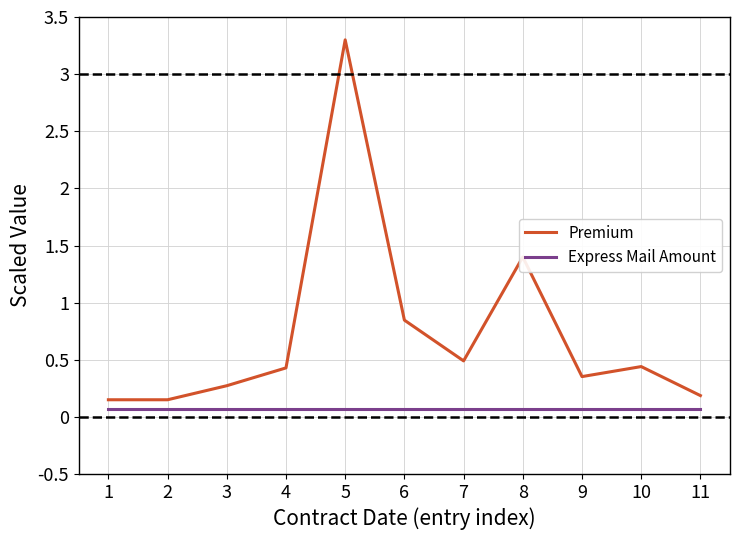

Rank the series by their average value, from lowest to highest.

Express Mail Amount, Premium